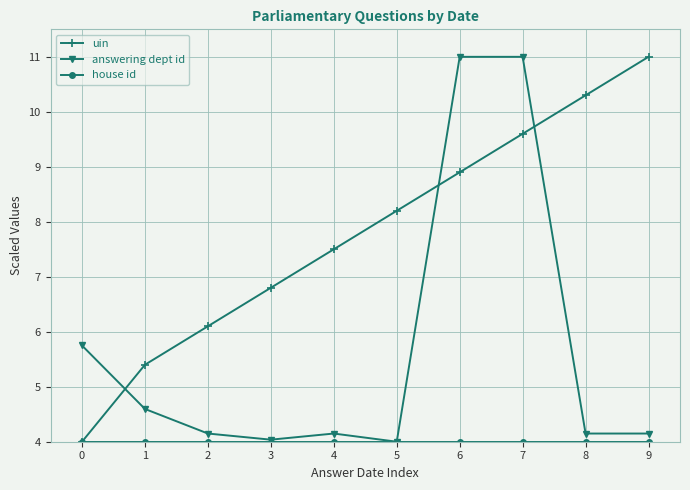

How many times do uin and answering dept id cross each other?

3